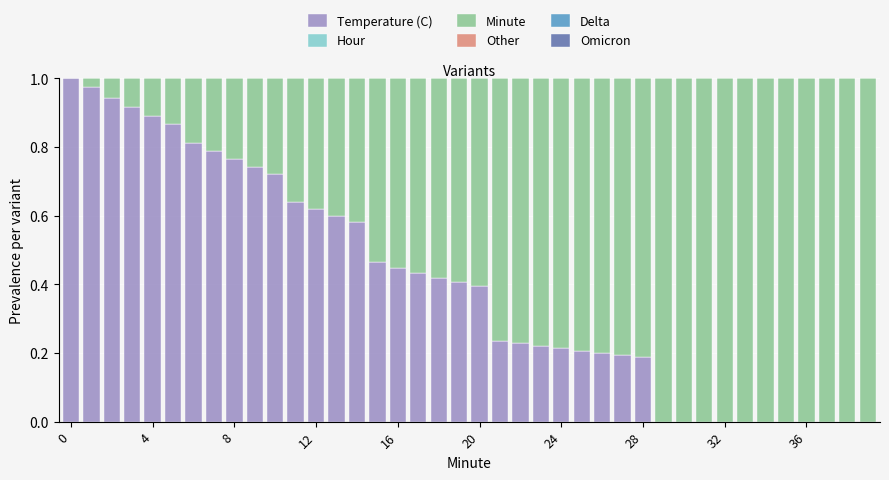

How many series are shown in this chart?

5